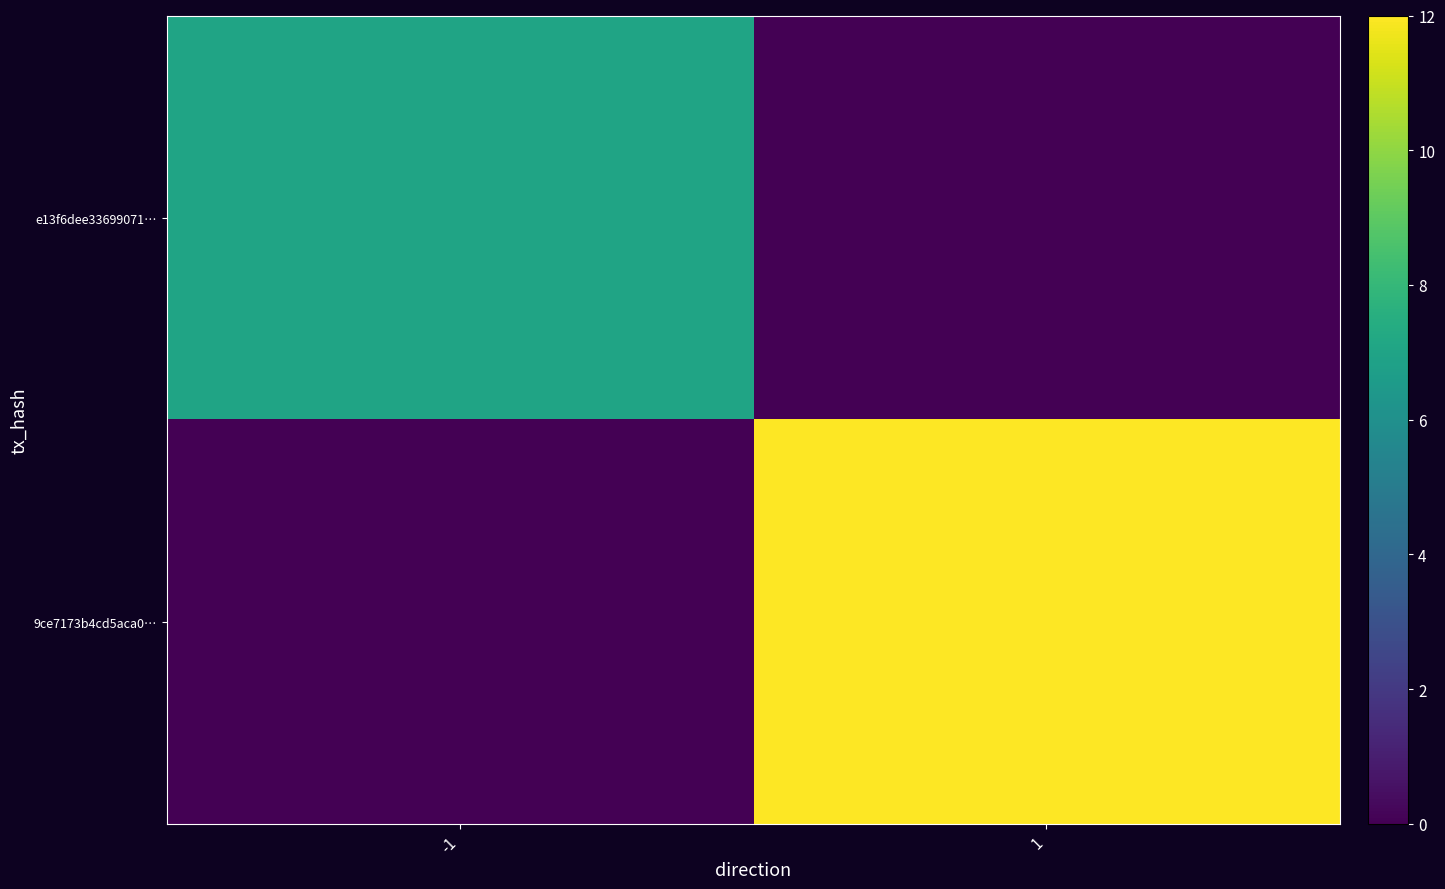

Between 1 and -1, which is larger?

-1